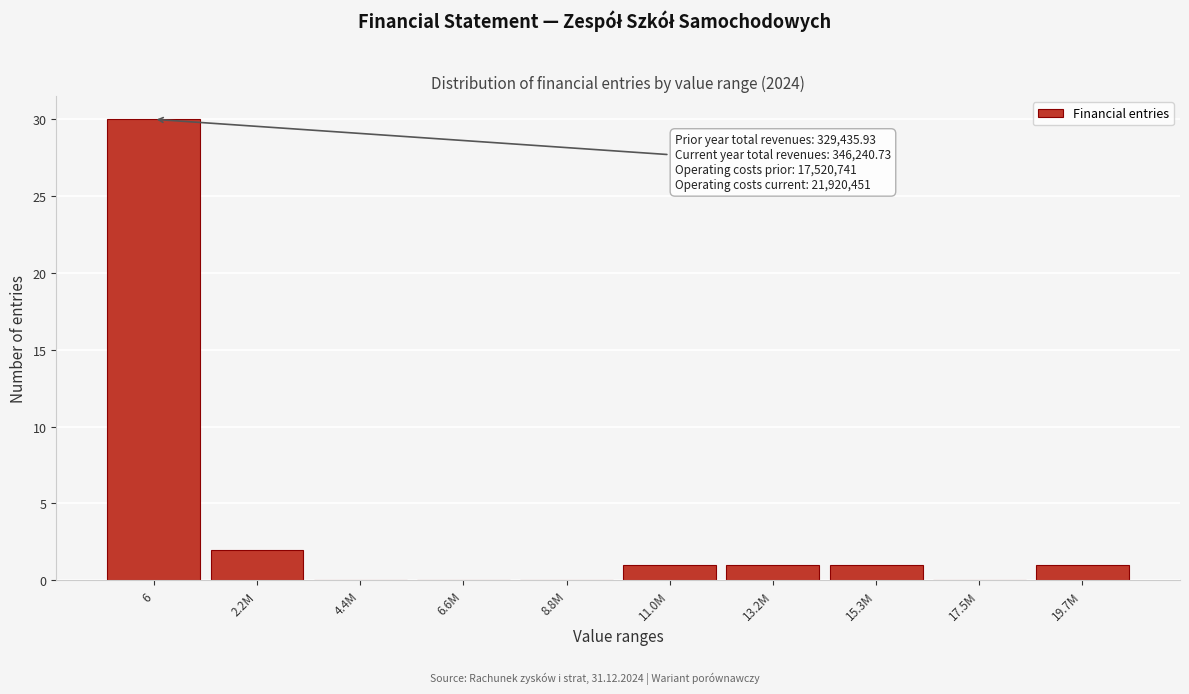

Reading right to left, extract all data points from this chart.

19.7M=1	17.5M=0	15.3M=1	13.2M=1	11.0M=1	8.8M=0	6.6M=0	4.4M=0	2.2M=2	6=30